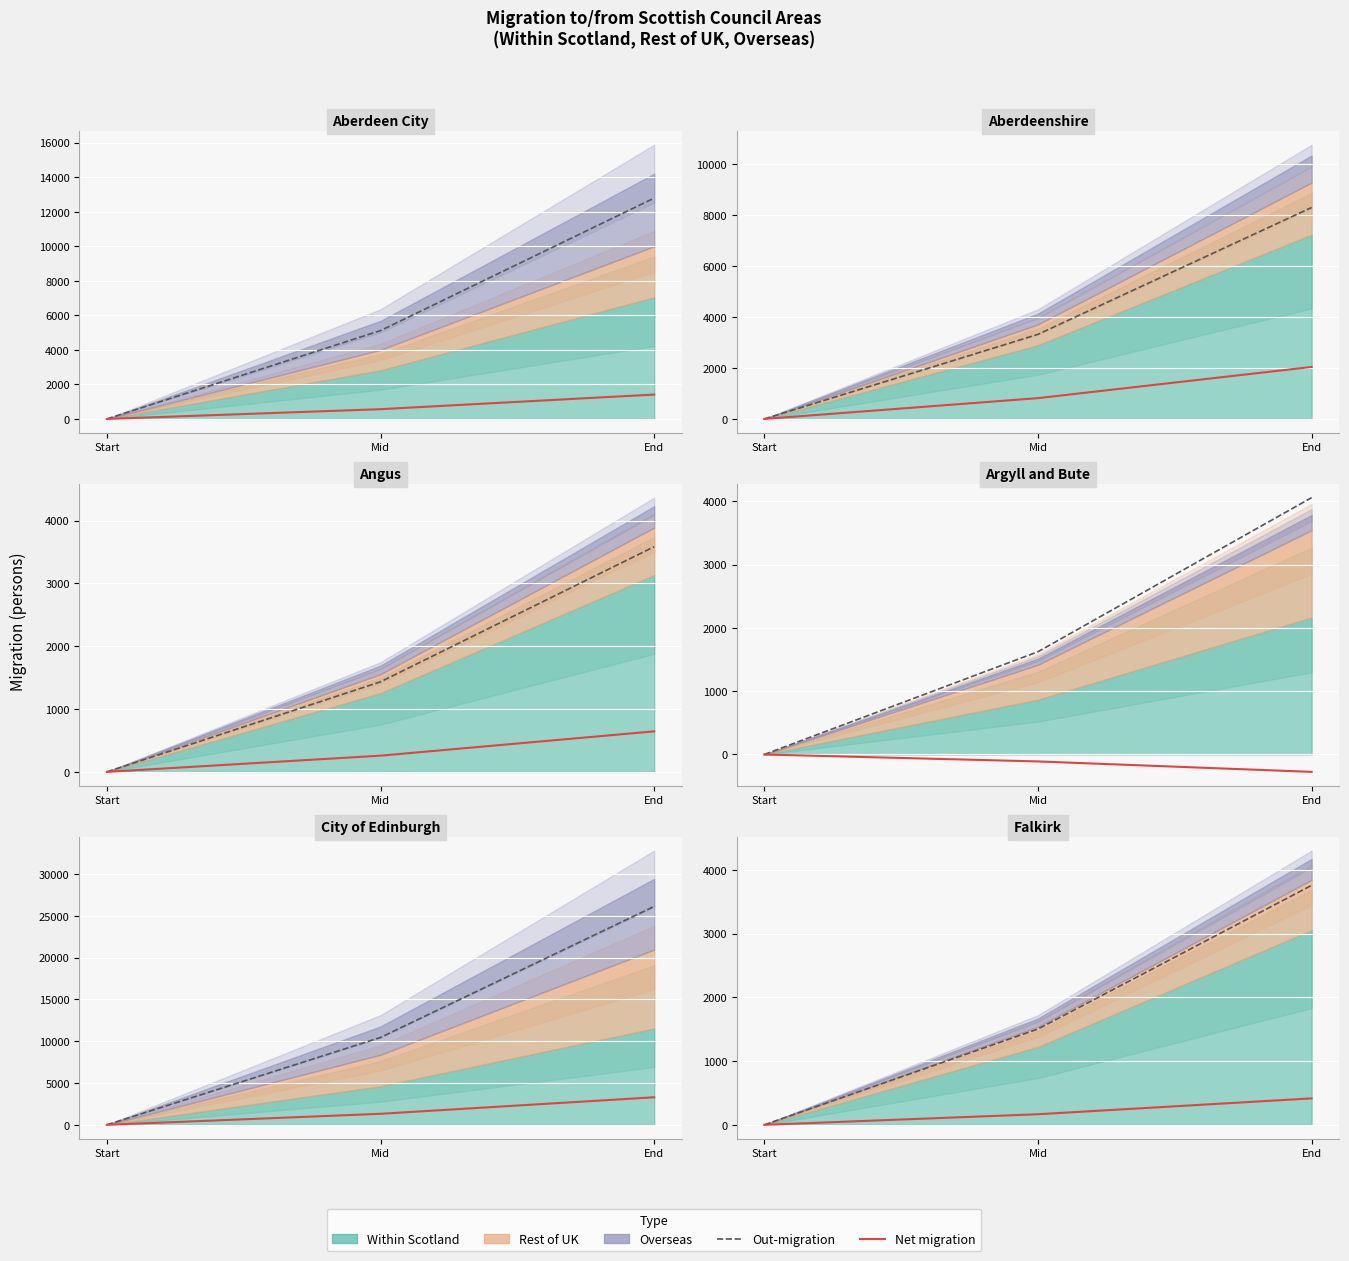

What is the label of the 2nd point from the right?

Mid